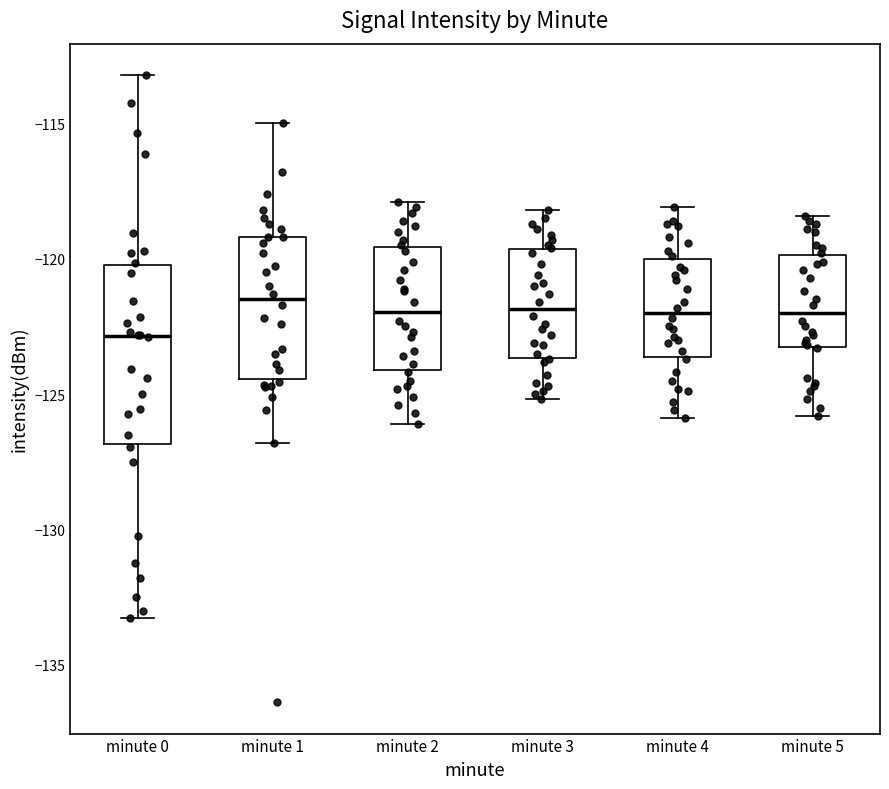

Reading left to right, transcribe this box plot: for each box, give where its median line is, the range the box spans, and where its two whiskers end, as read against the y-axis. The values are not printed on the chart, so give them approximately, as read against the axis.

minute 0: median -123.0, box -127.0 to -120.0, whiskers -133.5 to -113.0
minute 1: median -121.5, box -124.5 to -119.0, whiskers -127.0 to -115.0
minute 2: median -122.0, box -124.0 to -119.5, whiskers -126.0 to -118.0
minute 3: median -122.0, box -123.5 to -119.5, whiskers -125.0 to -118.0
minute 4: median -122.0, box -123.5 to -120.0, whiskers -126.0 to -118.0
minute 5: median -122.0, box -123.5 to -120.0, whiskers -126.0 to -118.5